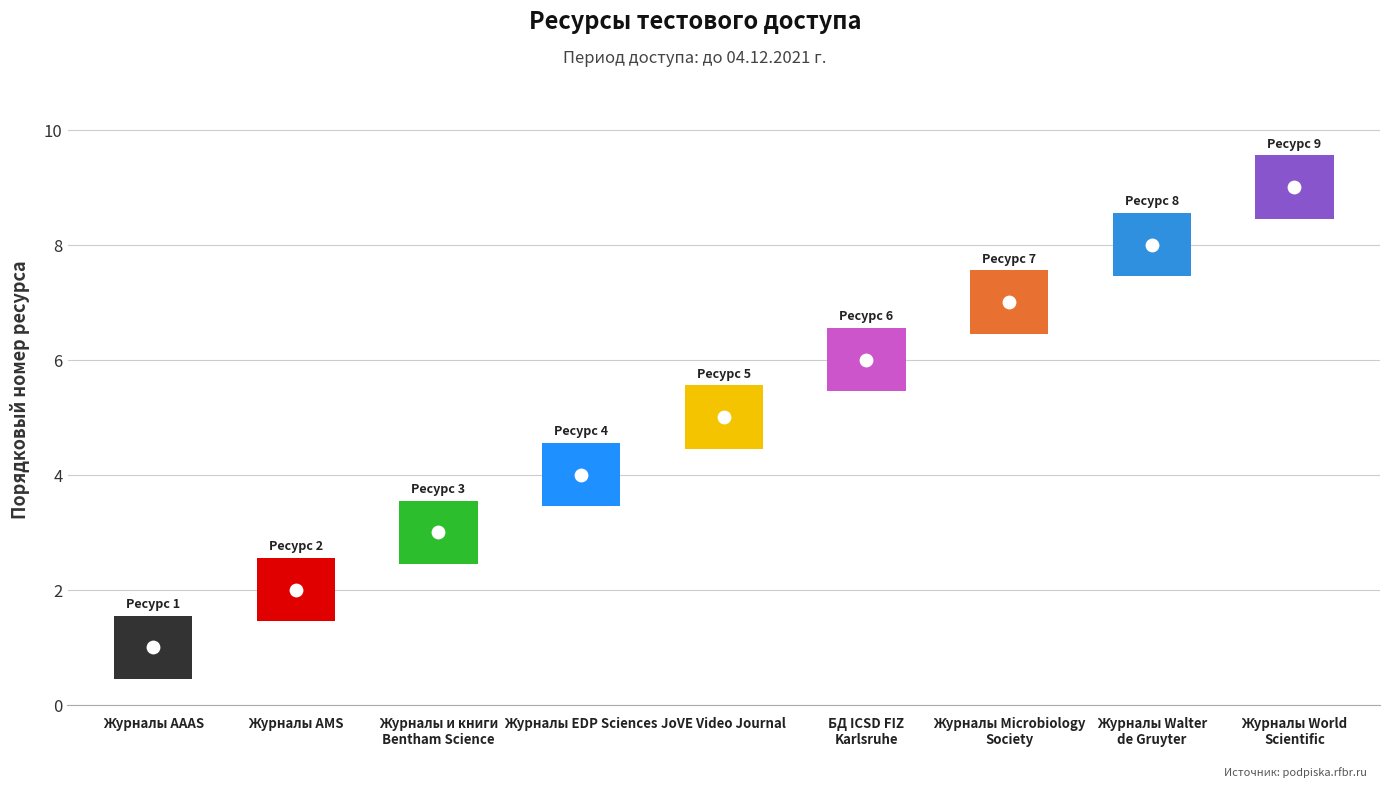

What is the change in value from Журналы EDP Sciences to Журналы Microbiology
Society?

+3